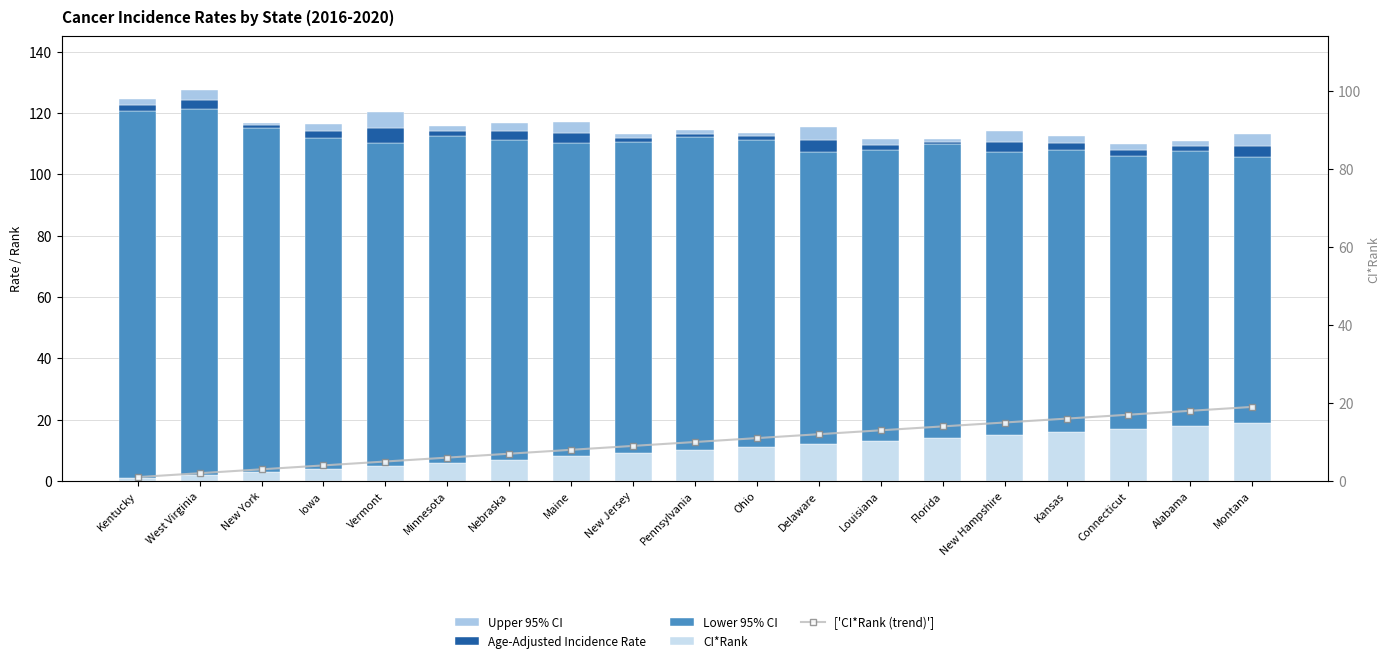

What position from the right is Ohio?

9